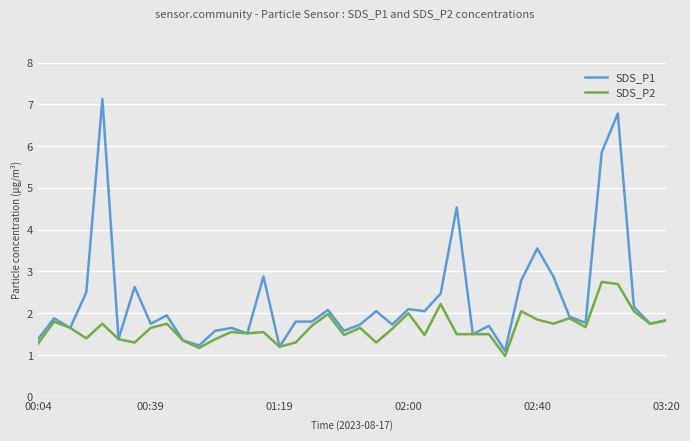

What is the smallest value displayed?

1.0